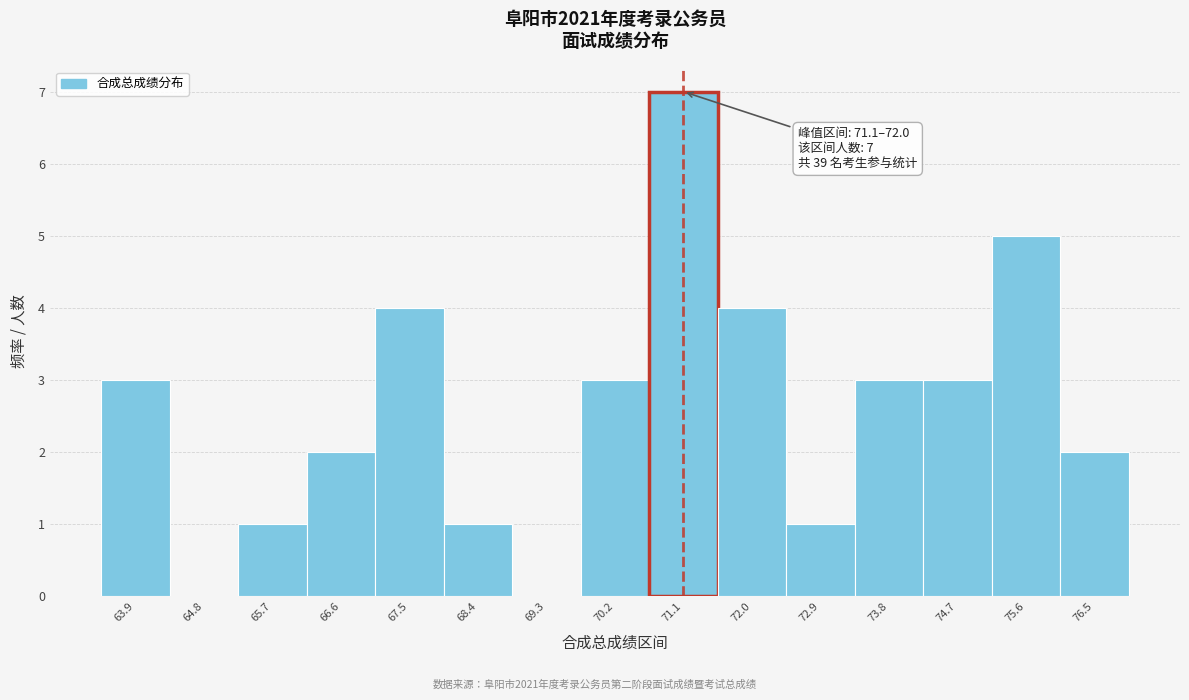

Reading right to left, what are all the values shown in this chart?

76.5=2	75.6=5	74.7=3	73.8=3	72.9=1	72.0=4	71.1=7	70.2=3	69.3=0	68.4=1	67.5=4	66.6=2	65.7=1	64.8=0	63.9=3